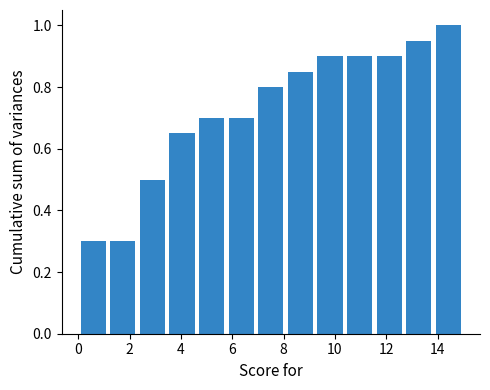

Over which range of the x-axis is the bar tallest?

13.8 to 15.0